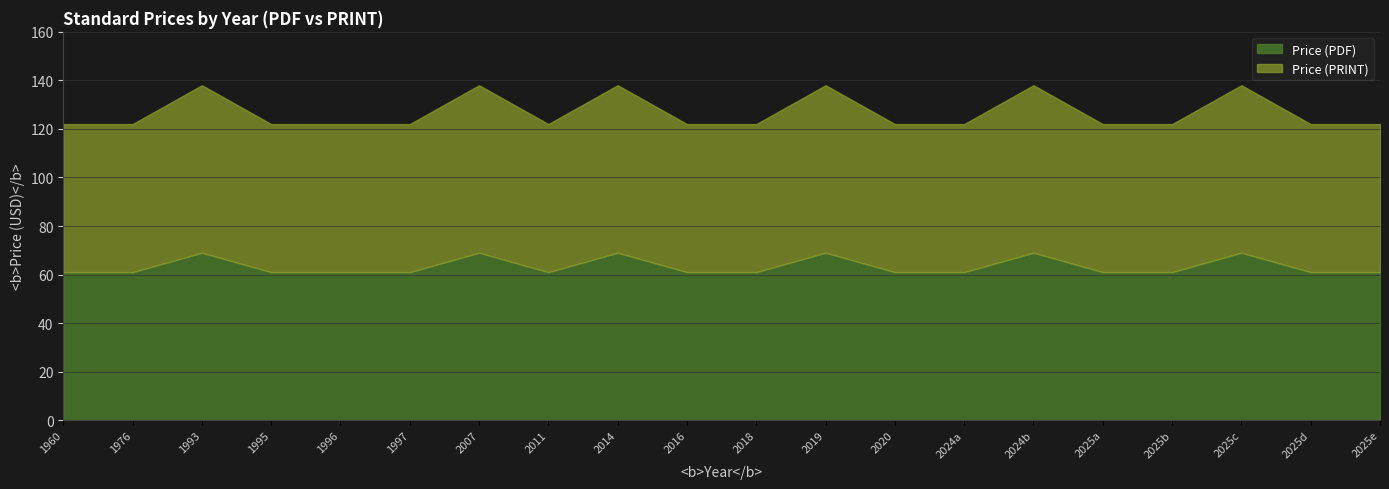

Count the number of data series in this chart.

2